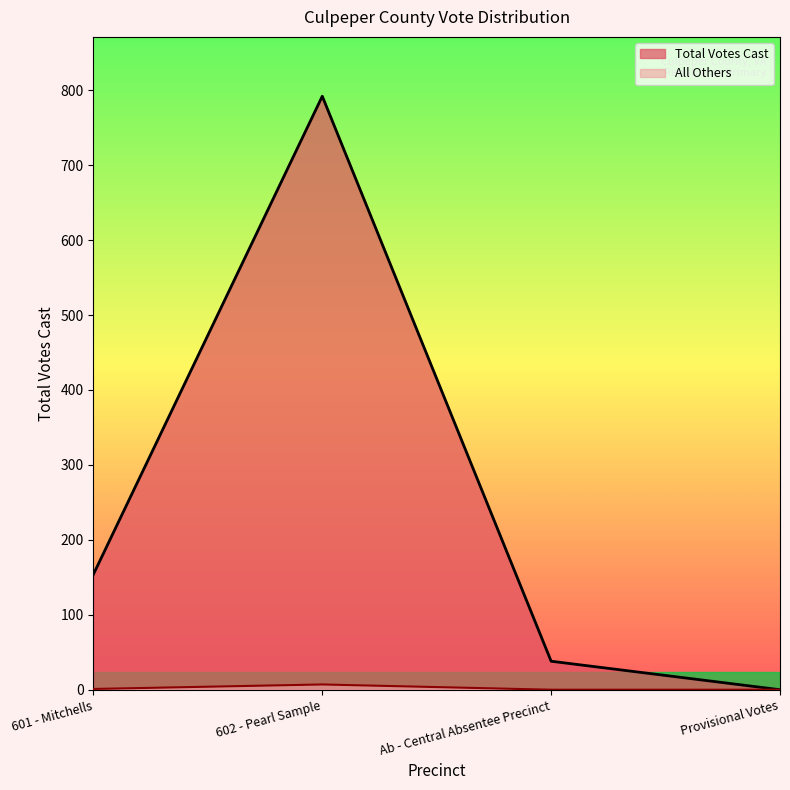

What value does the data have at 602 - Pearl Sample?

792